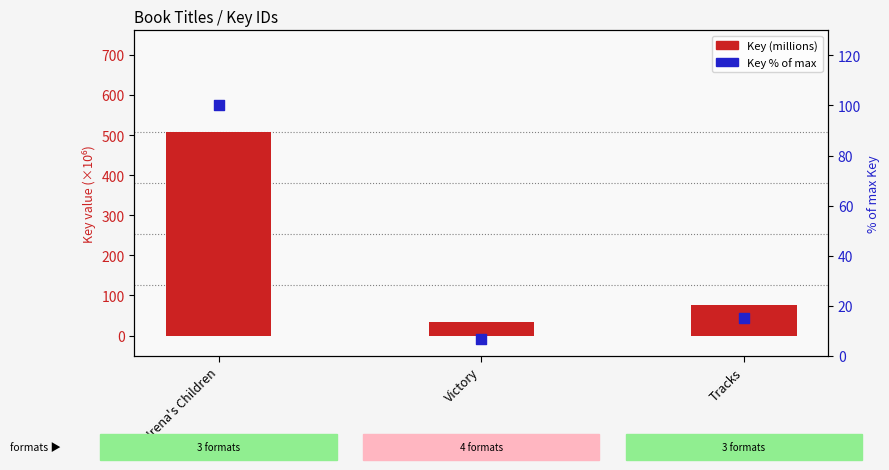

Is the value of Key % of max at Victory greater than the value of Key (millions) at Victory?

No